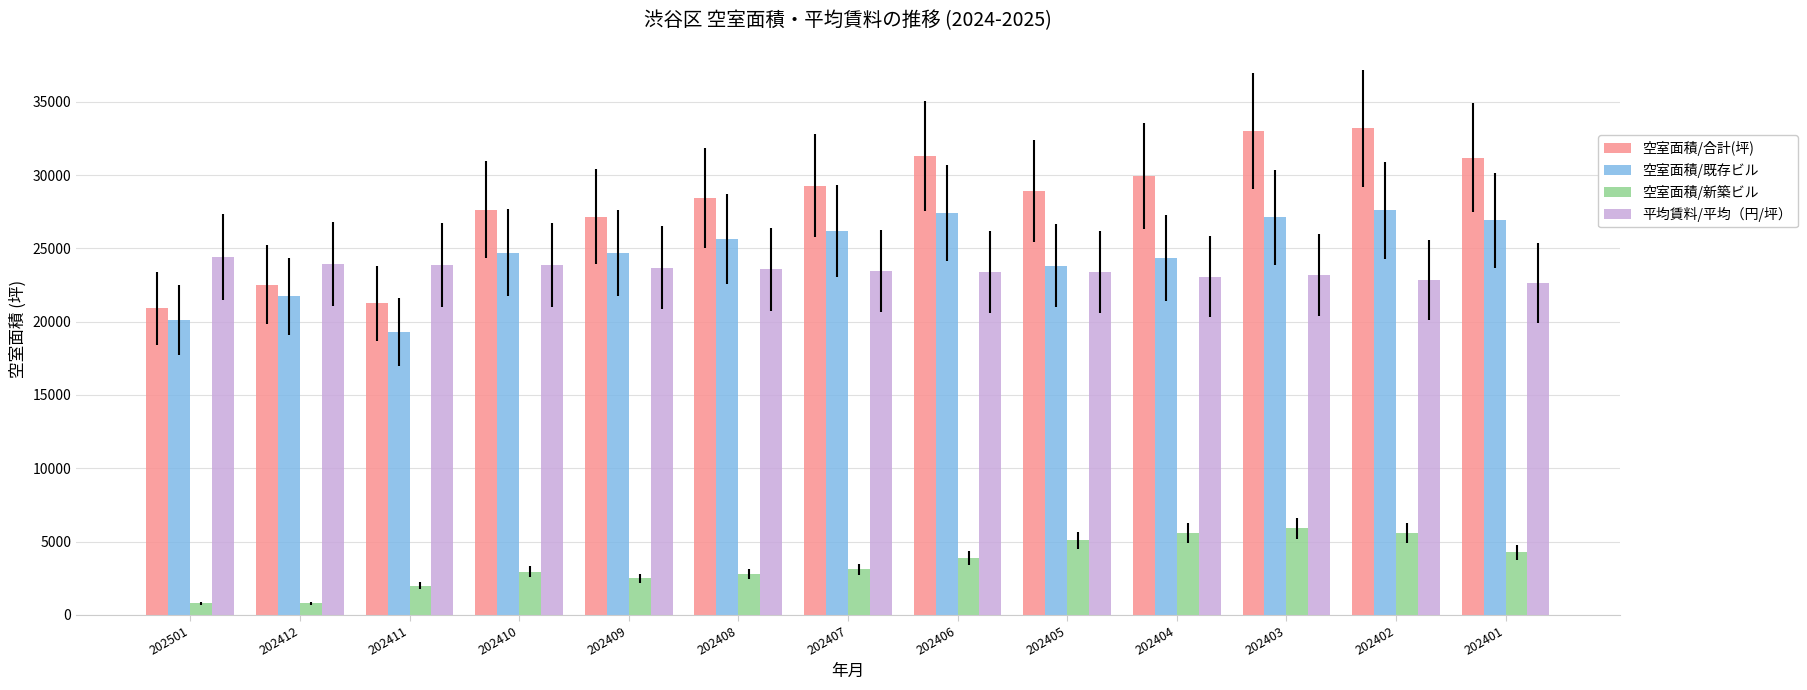

The value of 空室面積/既存ビル at 202411 is 19286. True or false?

True